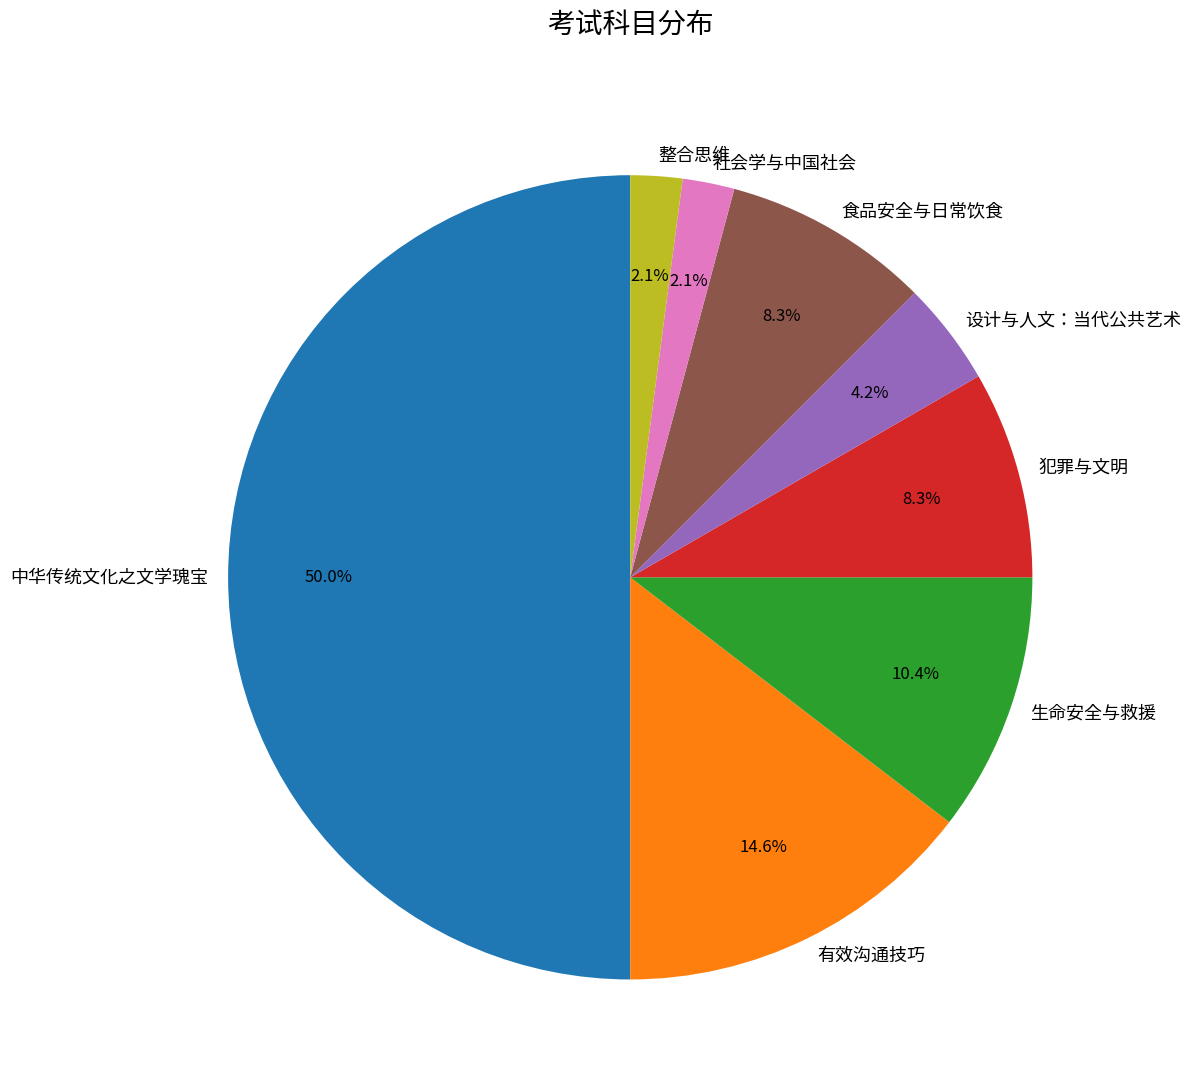

What is the largest slice in the pie chart?

中华传统文化之文学瑰宝